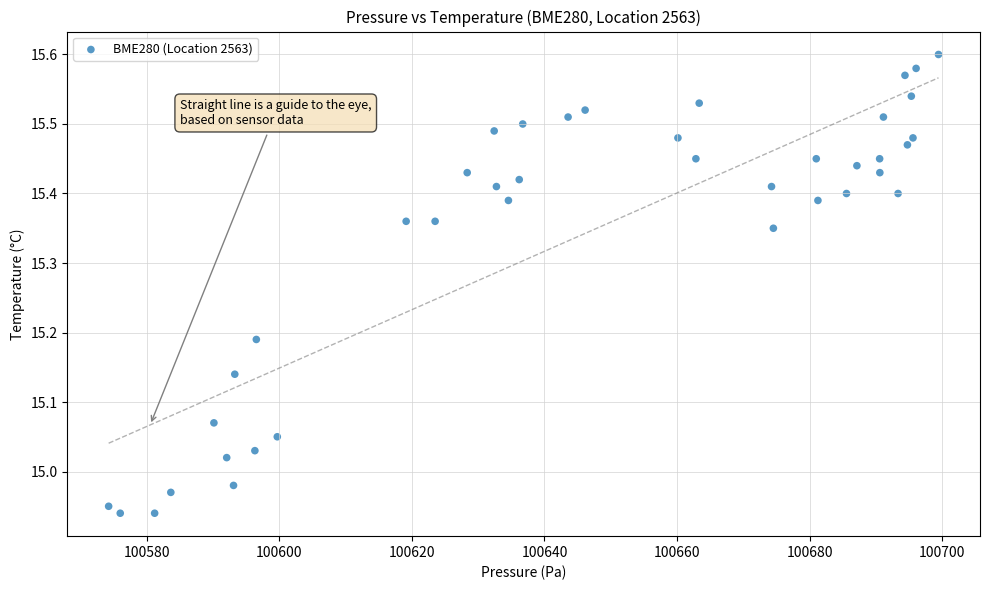

What is the range of Y values (max minus min)?

0.7